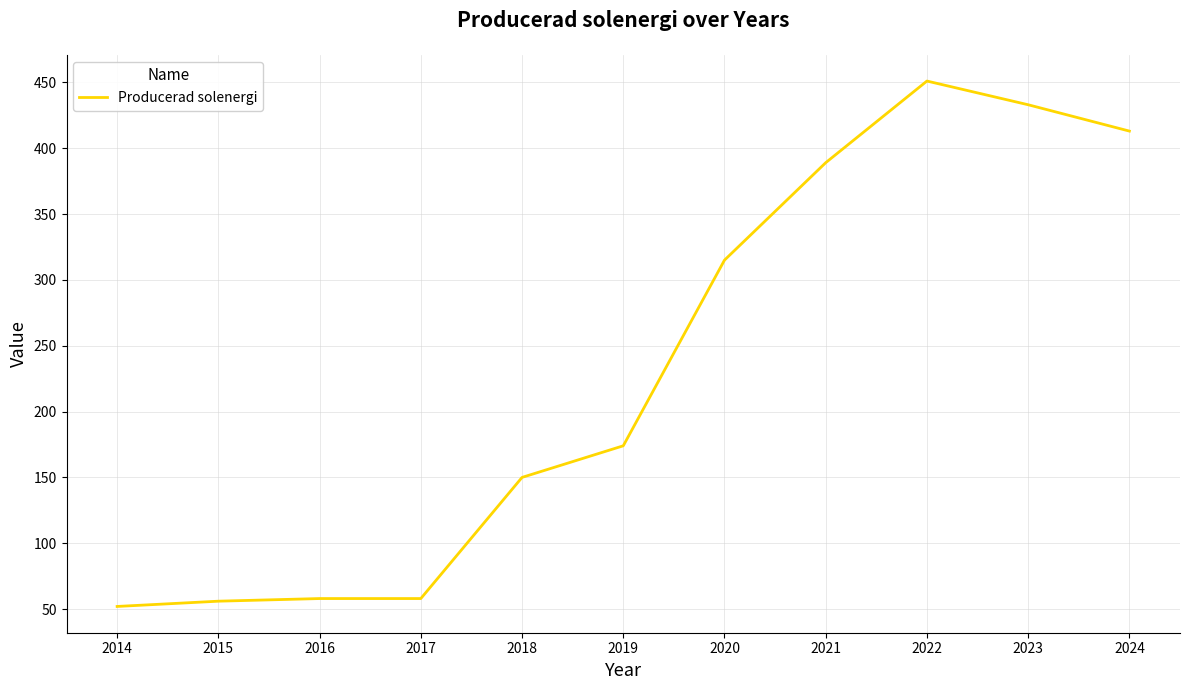

True or false: there are more than 2 points higher than both neighbors.

False